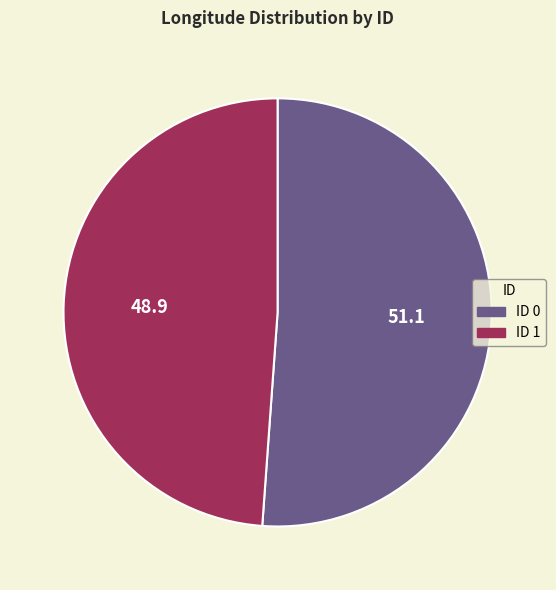

Does any single category account for the majority?

Yes